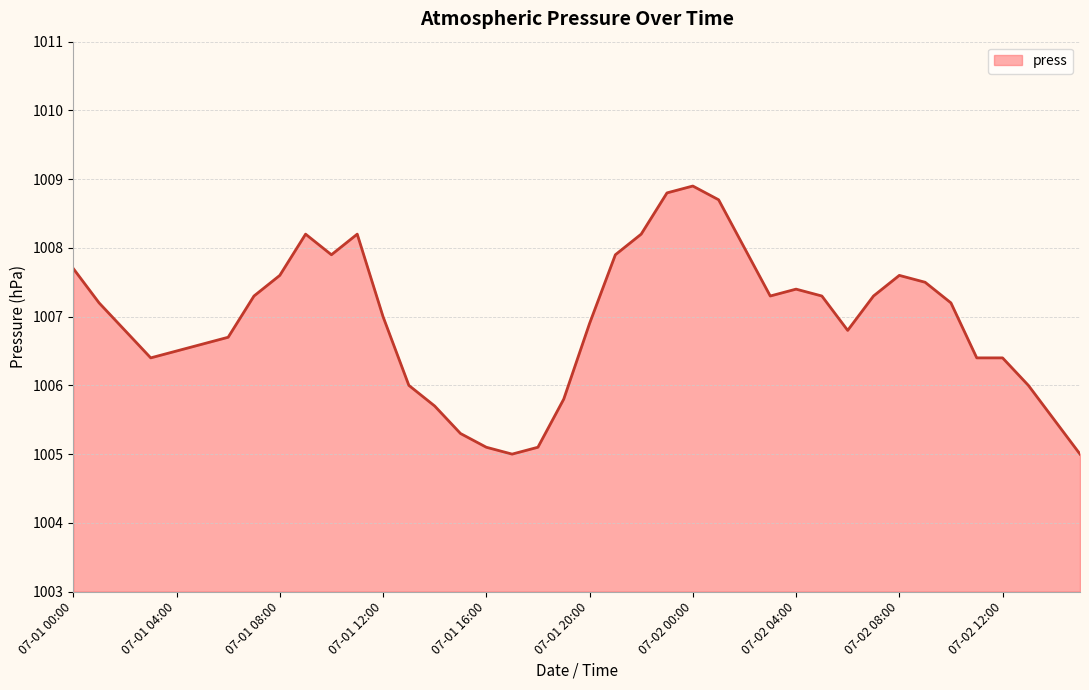

What is the minimum value shown in the chart?

1005.0